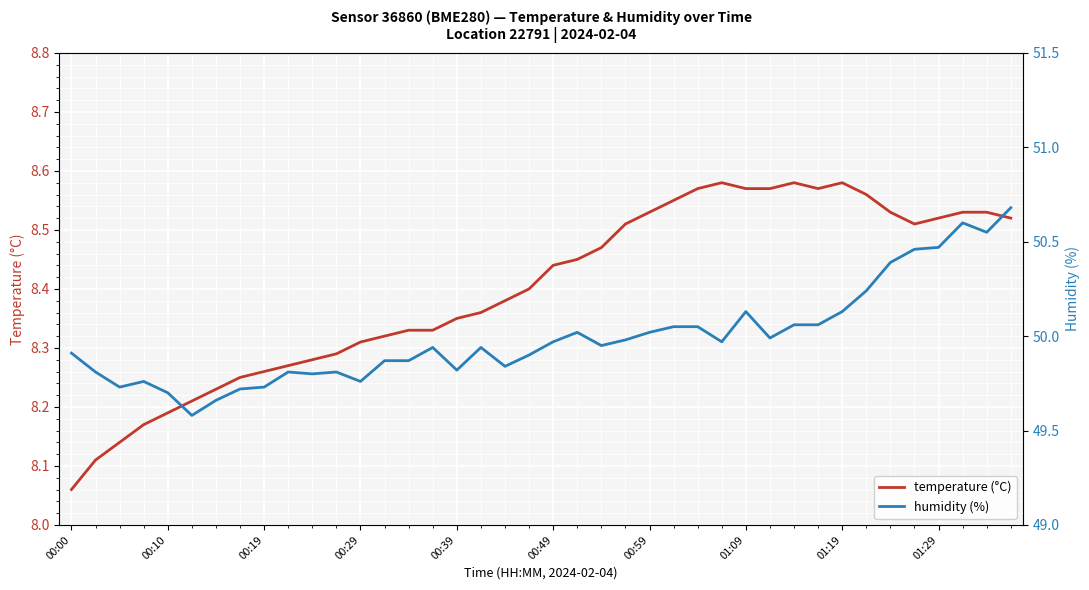

Which category has the lowest value in the temperature (°C) series?

00:00